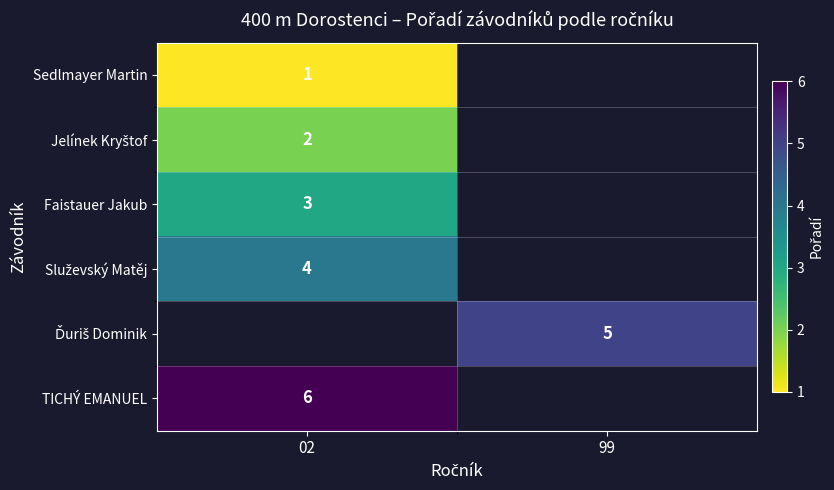

Is it true that Faistauer Jakub equals 4 at 02?

False